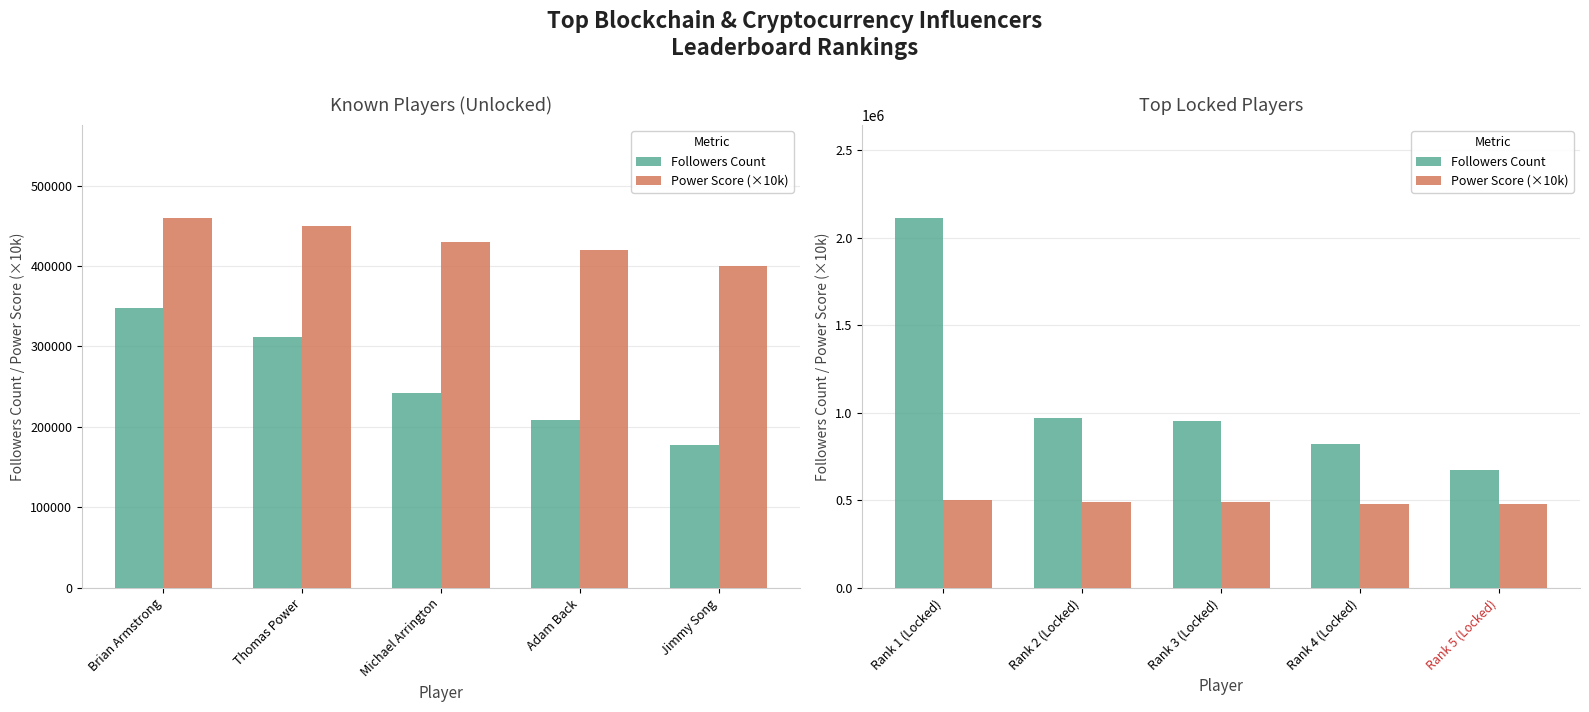

What is the maximum value shown in the chart?

2114046